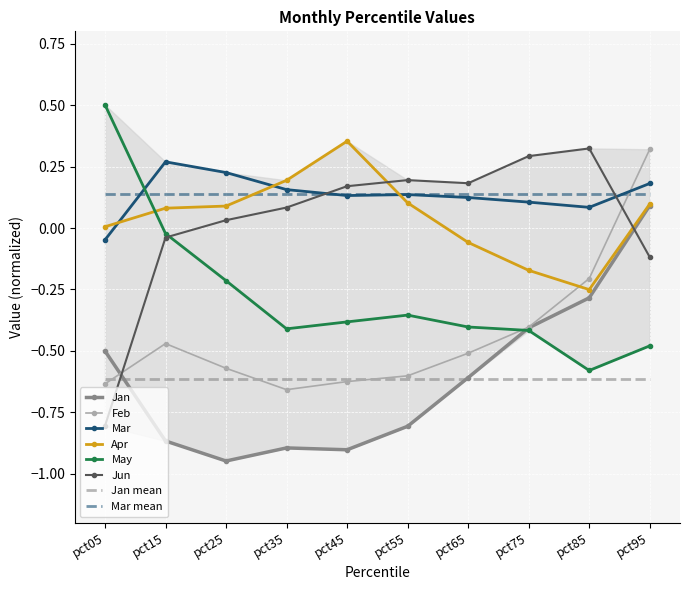

Reading left to right, list all the values displayed in this chart.

Jan: -0.5	-0.9	-0.9	-0.9	-0.9	-0.8	-0.6	-0.4	-0.3	0.1
Feb: -0.6	-0.5	-0.6	-0.7	-0.6	-0.6	-0.5	-0.4	-0.2	0.3
Mar: -0.0	0.3	0.2	0.2	0.1	0.1	0.1	0.1	0.1	0.2
Apr: 0.0	0.1	0.1	0.2	0.4	0.1	-0.1	-0.2	-0.3	0.1
May: 0.5	-0.0	-0.2	-0.4	-0.4	-0.4	-0.4	-0.4	-0.6	-0.5
Jun: -0.8	-0.0	0.0	0.1	0.2	0.2	0.2	0.3	0.3	-0.1